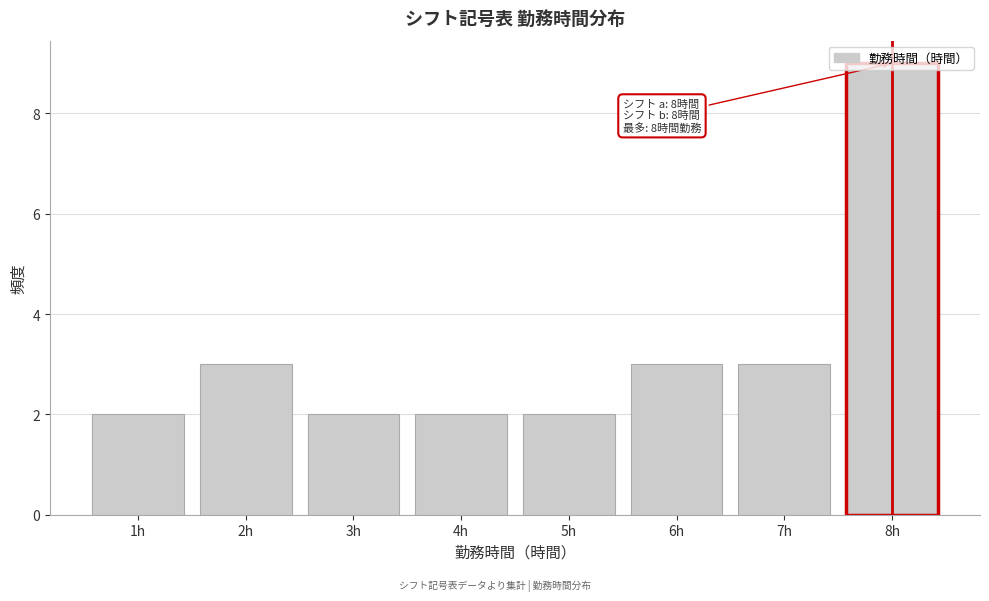

At which category does the chart reach its peak across all series?

8h